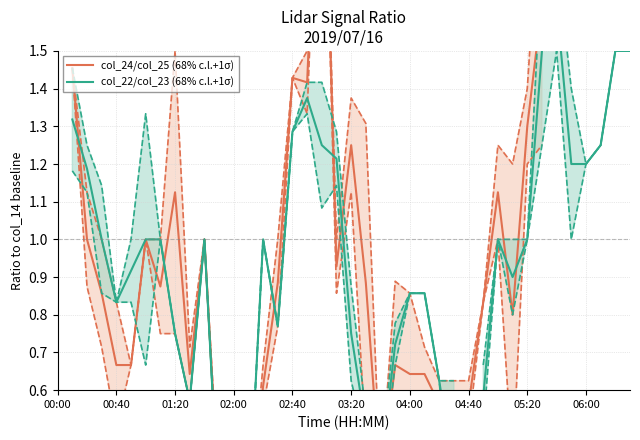

How many lines are shown in the chart?

2